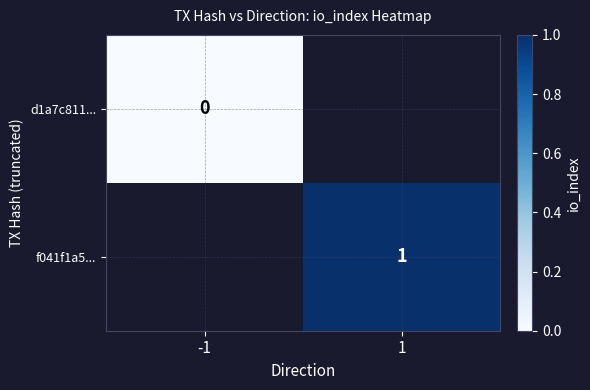

True or false: f041f1a5... has a value of 1 at 1.

True